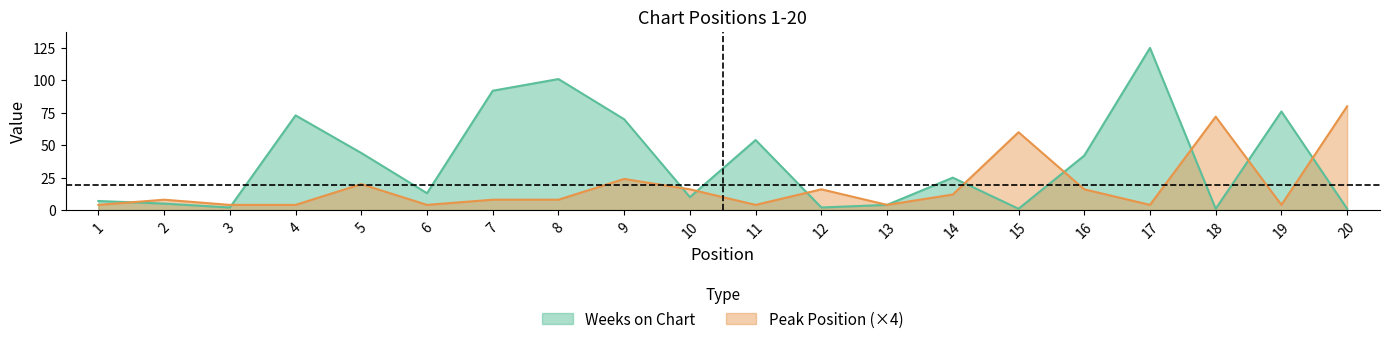

What is the spread (max minus min) of values at 3?

2